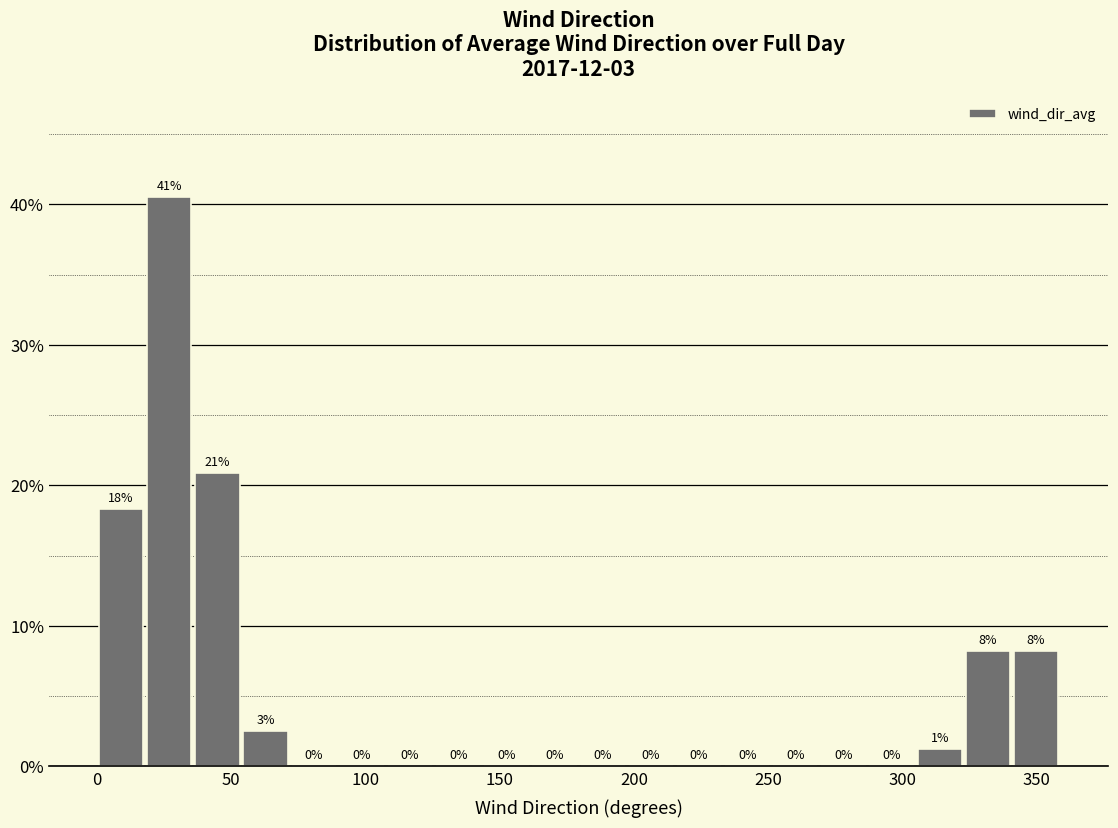

Read against the x-axis, roughly where is the centre of the tallest bar?

25